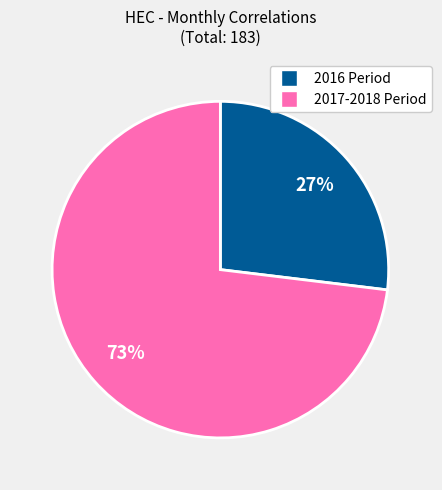

To the nearest percent, what portion does 2017-2018 Period represent?

73%